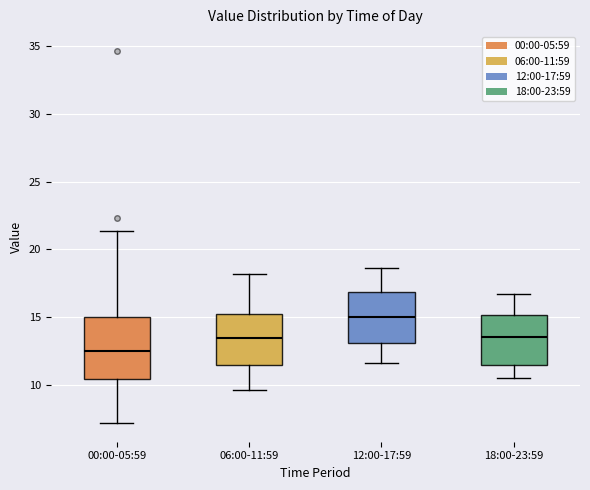

Which box is the tallest, from its lower edge to its upper edge?

00:00-05:59